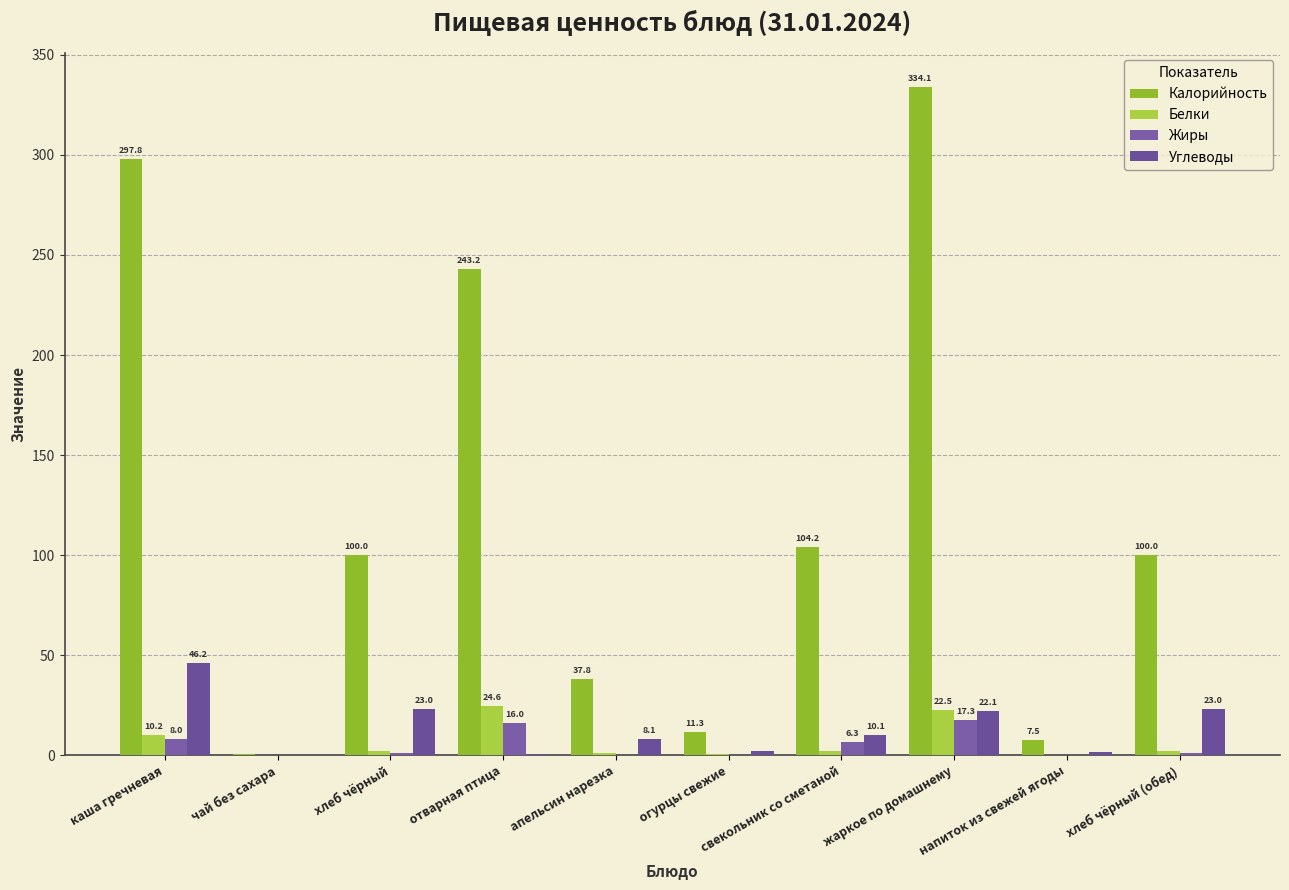

What is the label of the 4th bar from the right?

свекольник со сметаной